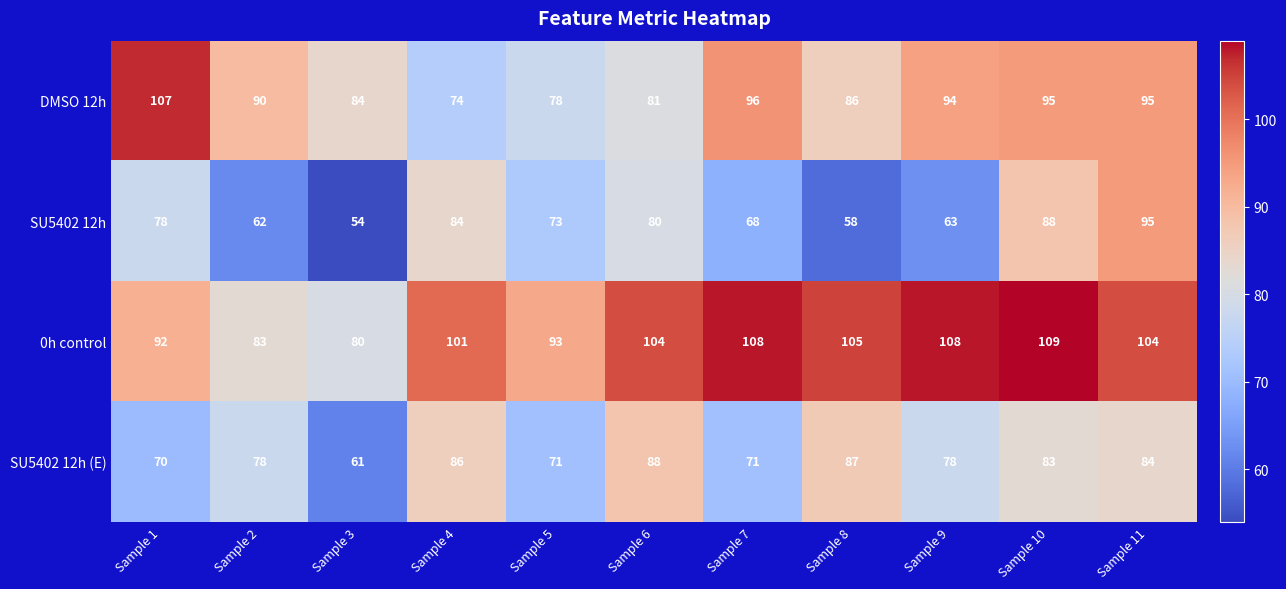

Which series changed the most between Sample 3 and Sample 7?

0h control